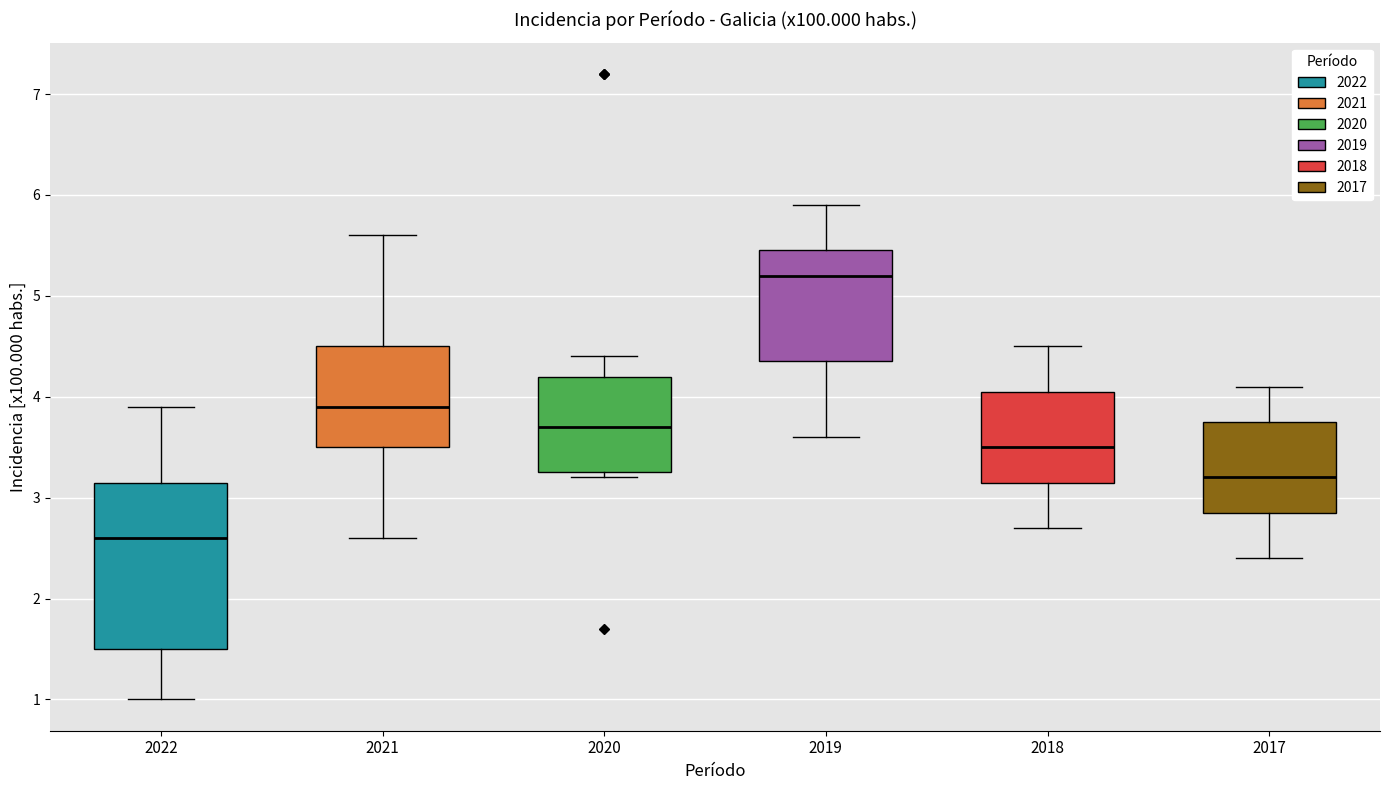

Which box has the lowest median line?

2022